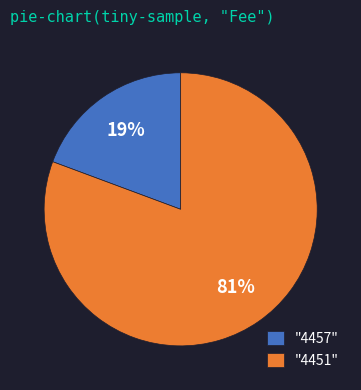

Rank the categories by value from lowest to highest.

"4457", "4451"